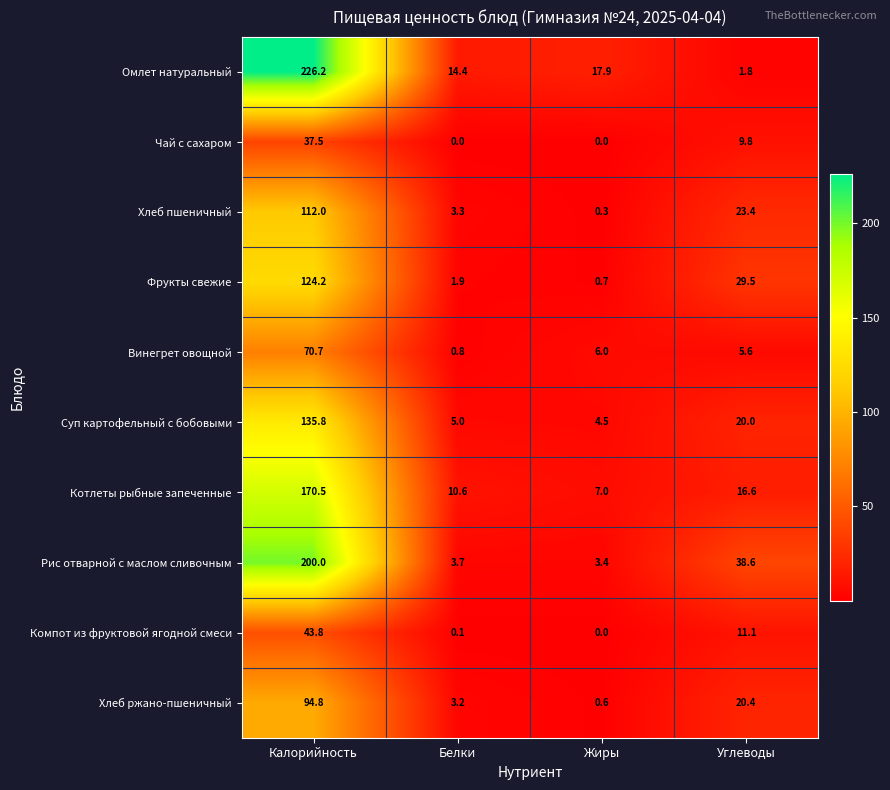

Which series has the widest spread of values?

Омлет натуральный